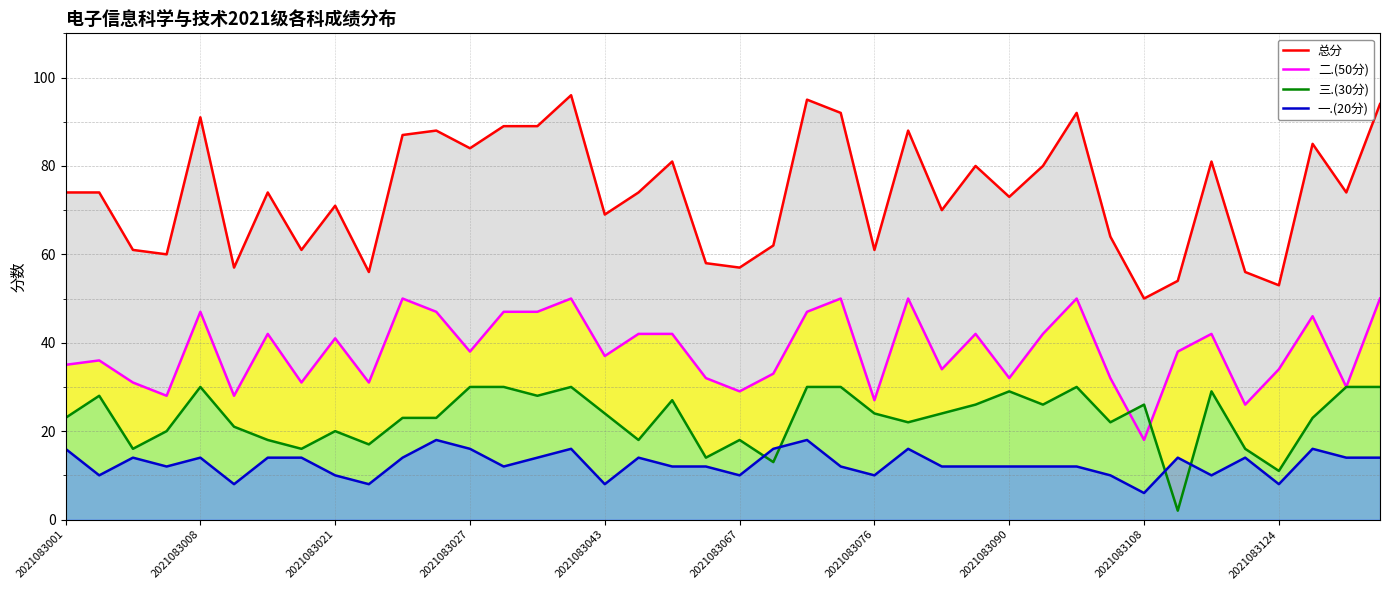

True or false: 总分 has a value of 104 at 2021083021.

False